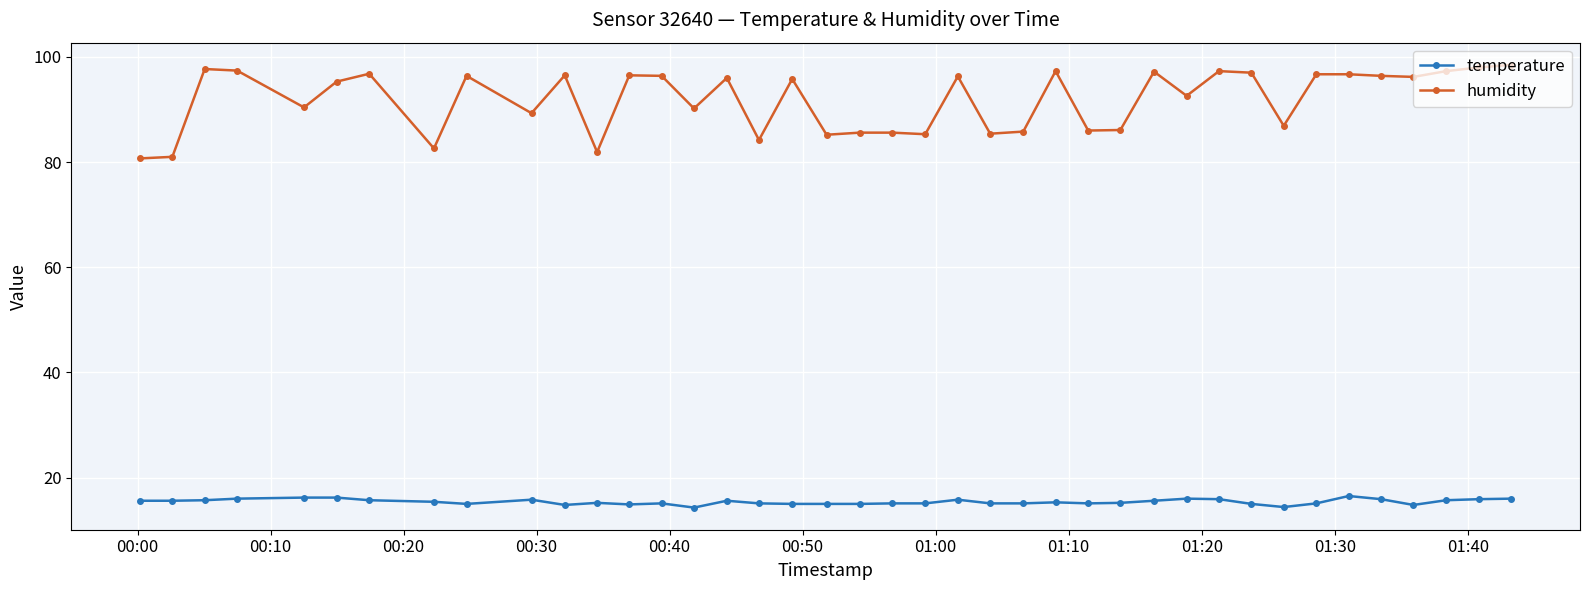

Which series has the largest total across all categories?

humidity